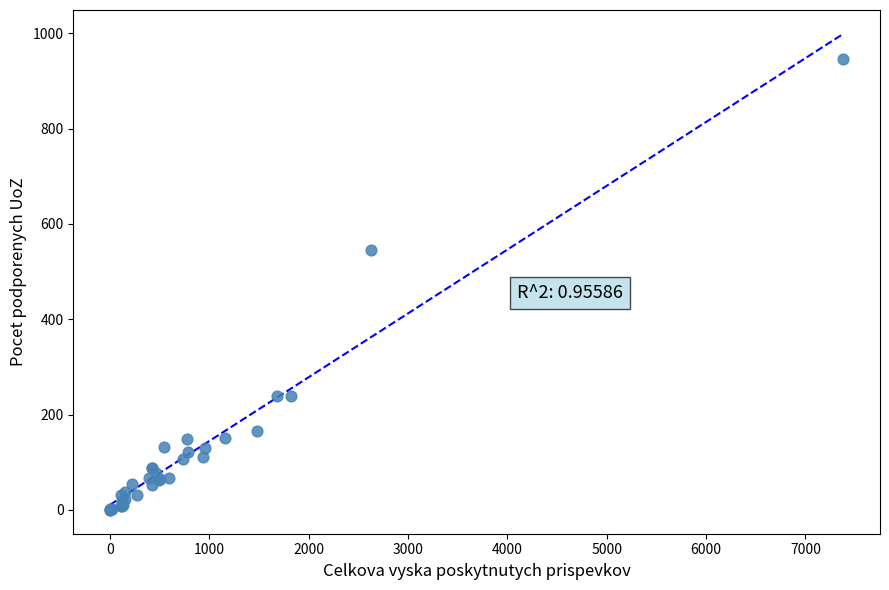

What Y value in the scatter plot is closest to 473?

546